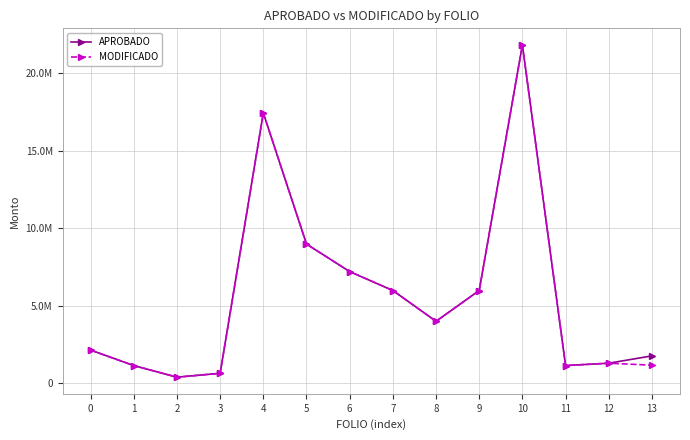

Reading right to left, list all the values displayed in this chart.

APROBADO: 13=1773310.0	12=1300000.0	11=1150000.0	10=21804140.9	9=5983795.0	8=4000000.0	7=5983795.9	6=7203166.2	5=8975700.0	4=17420216.4	3=650000.0	2=400000.0	1=1150000.0	0=2144720.0
MODIFICADO: 13=1173310.0	12=1300000.0	11=1150000.0	10=21804140.9	9=5983795.0	8=4000000.0	7=5983795.9	6=7203166.2	5=8975700.0	4=17420216.4	3=650000.0	2=400000.0	1=1150000.0	0=2144720.0